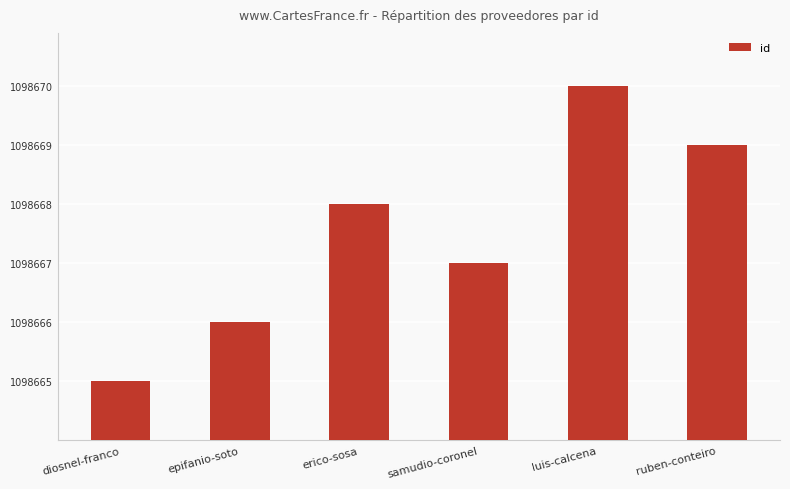

Rank the categories by value from lowest to highest.

diosnel-franco, epifanio-soto, samudio-coronel, erico-sosa, ruben-conteiro, luis-calcena